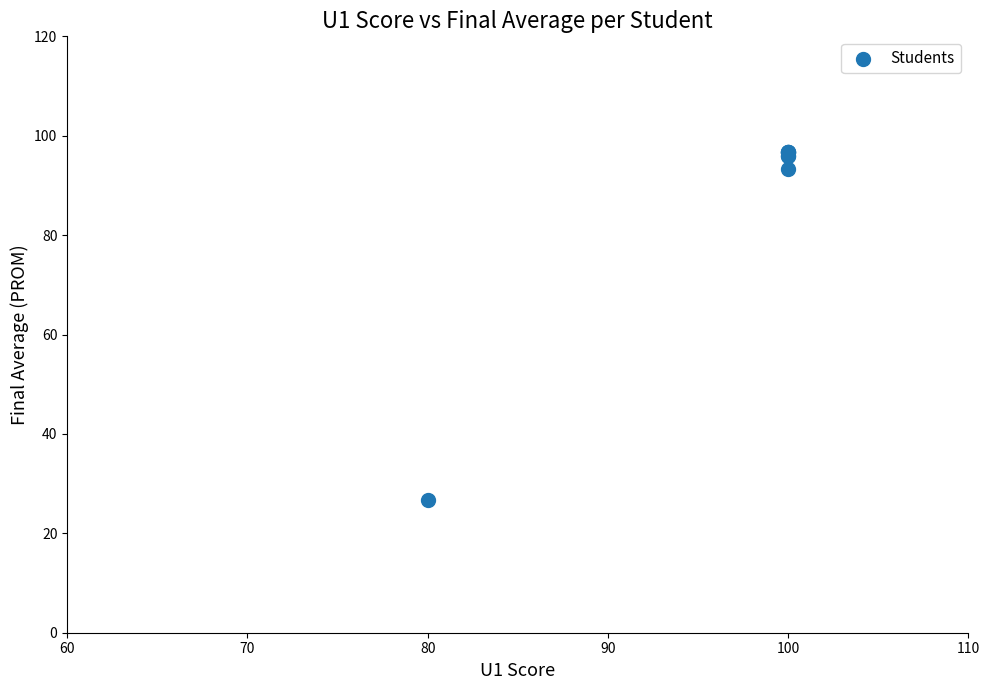

What Y value in the scatter plot is closest to 61?

93.3